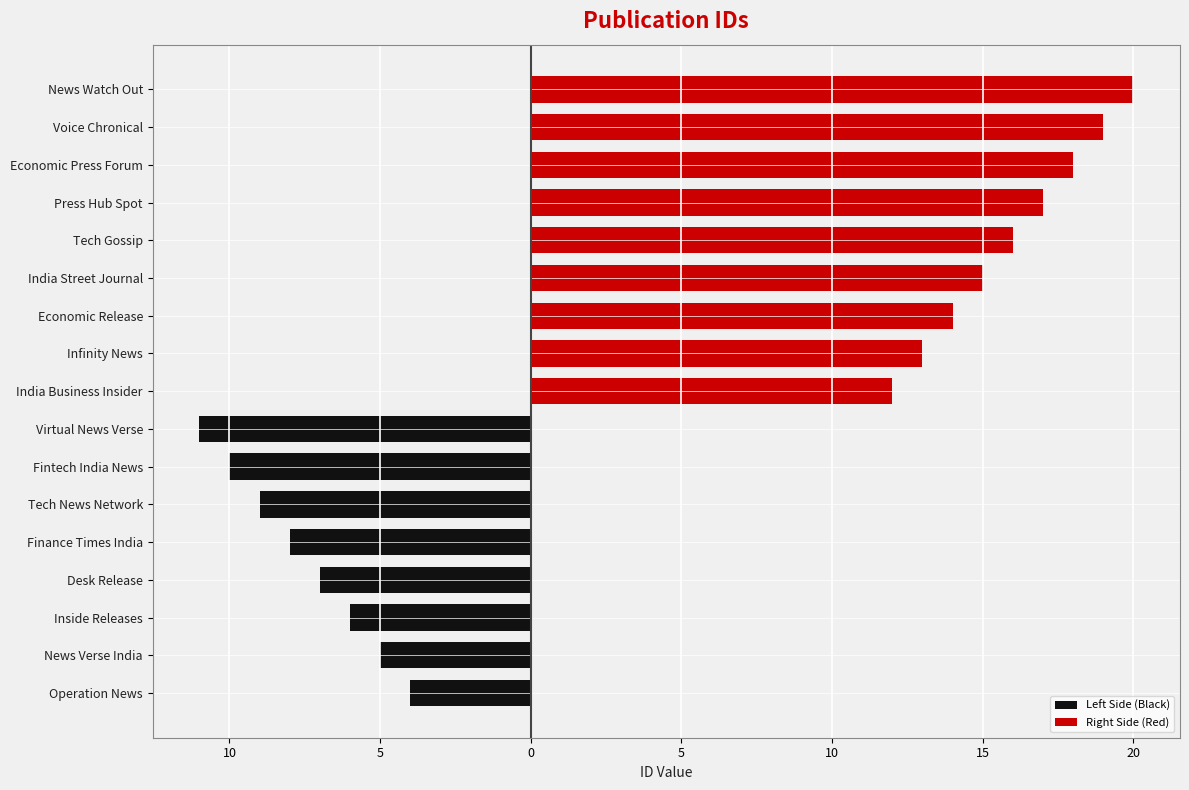

How many series are shown in this chart?

2